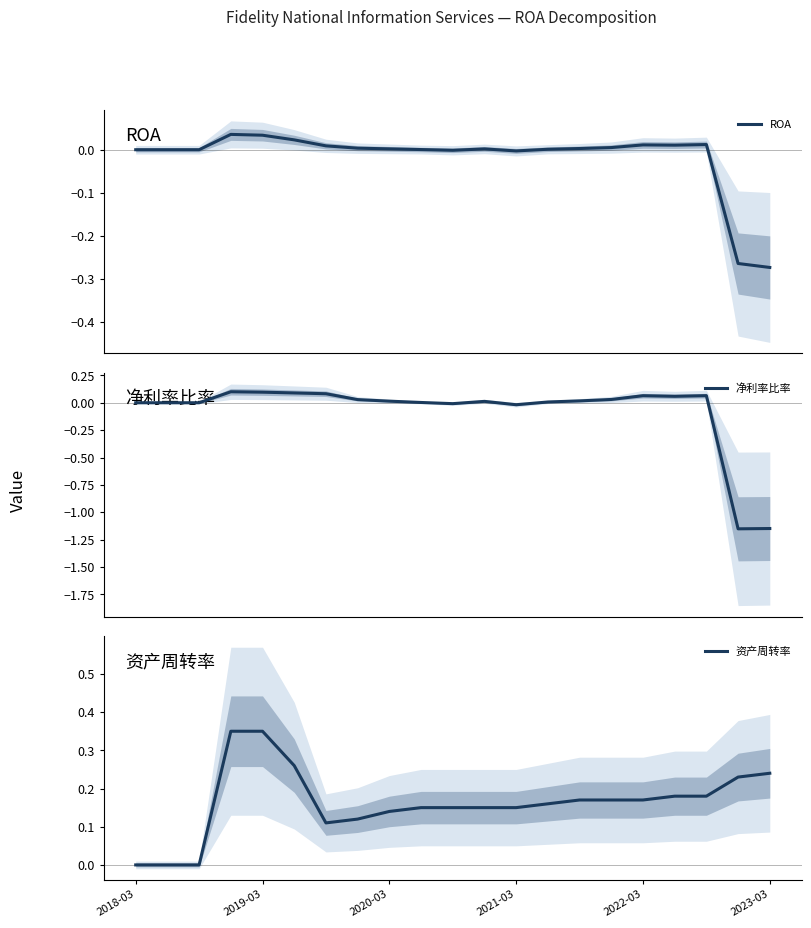

True or false: 净利率比率 and 资产周转率 cross at least once.

False